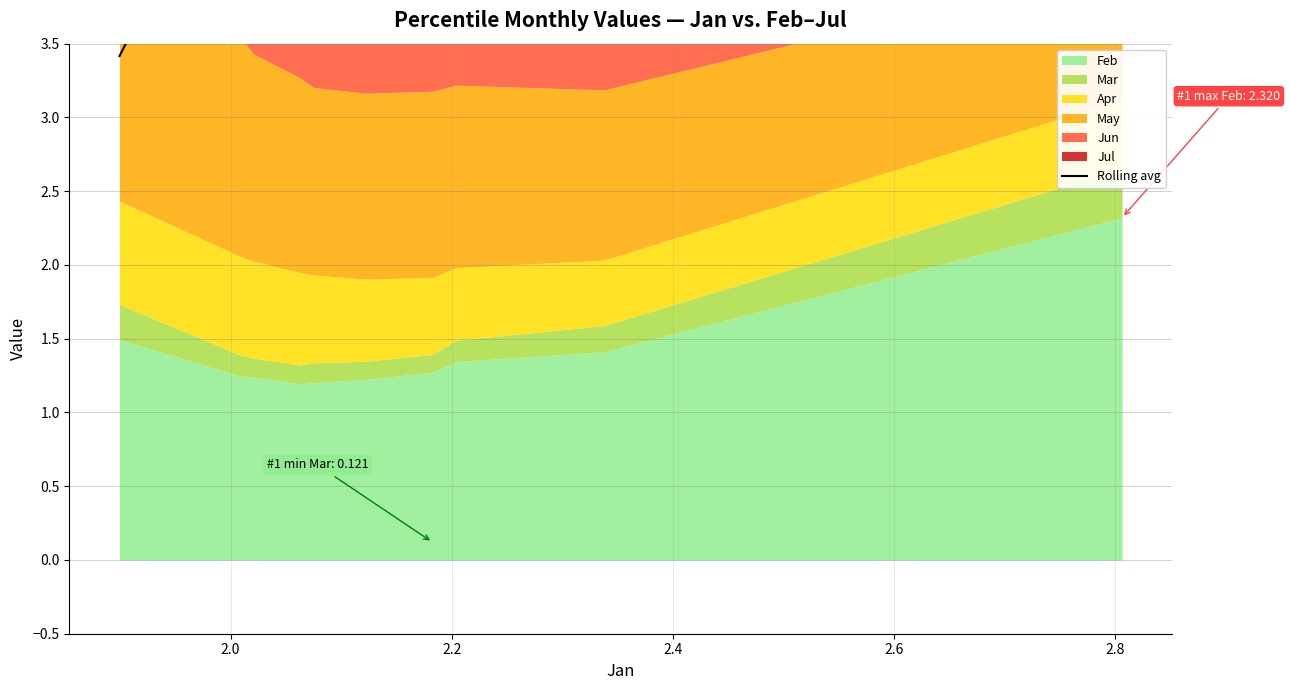

How many values are below 4?

2